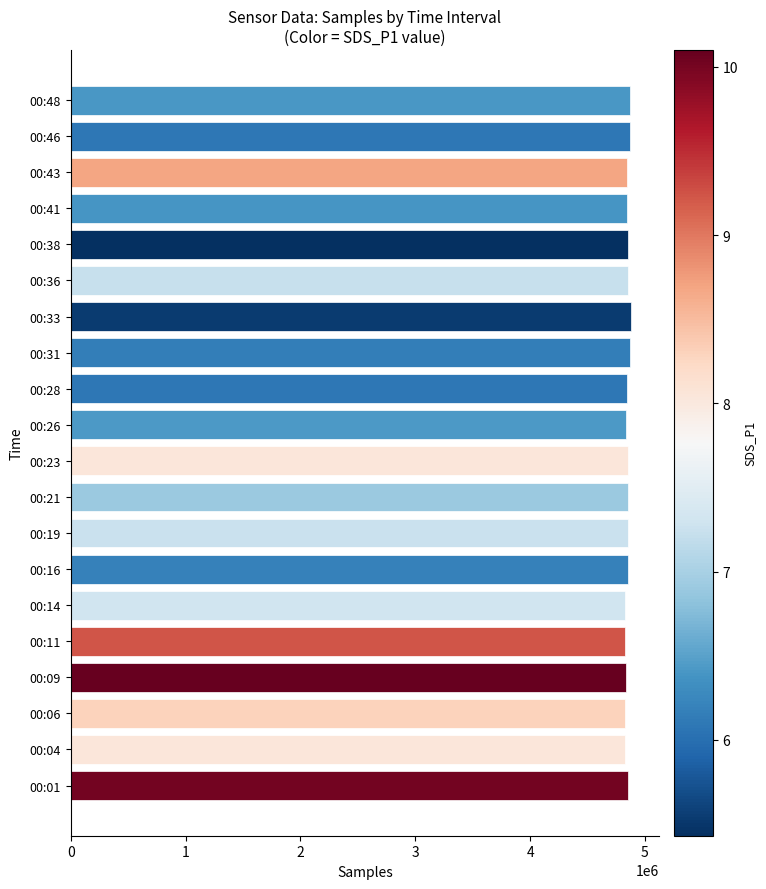

The value at 00:36 is 2515008. True or false?

False